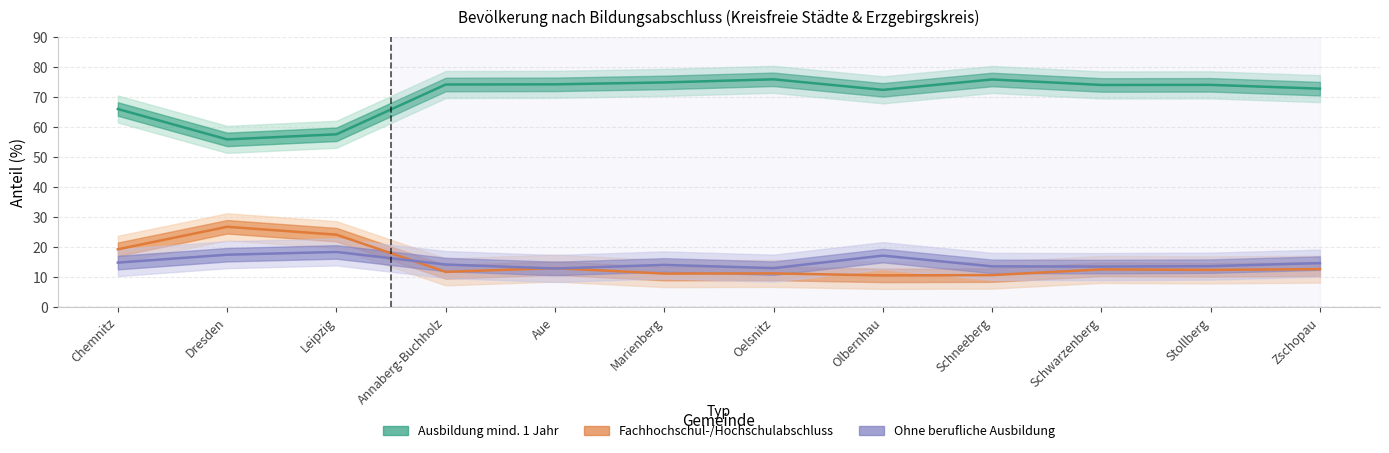

Which category has the lowest value in the Personen ab 15 Jahren series?

Dresden